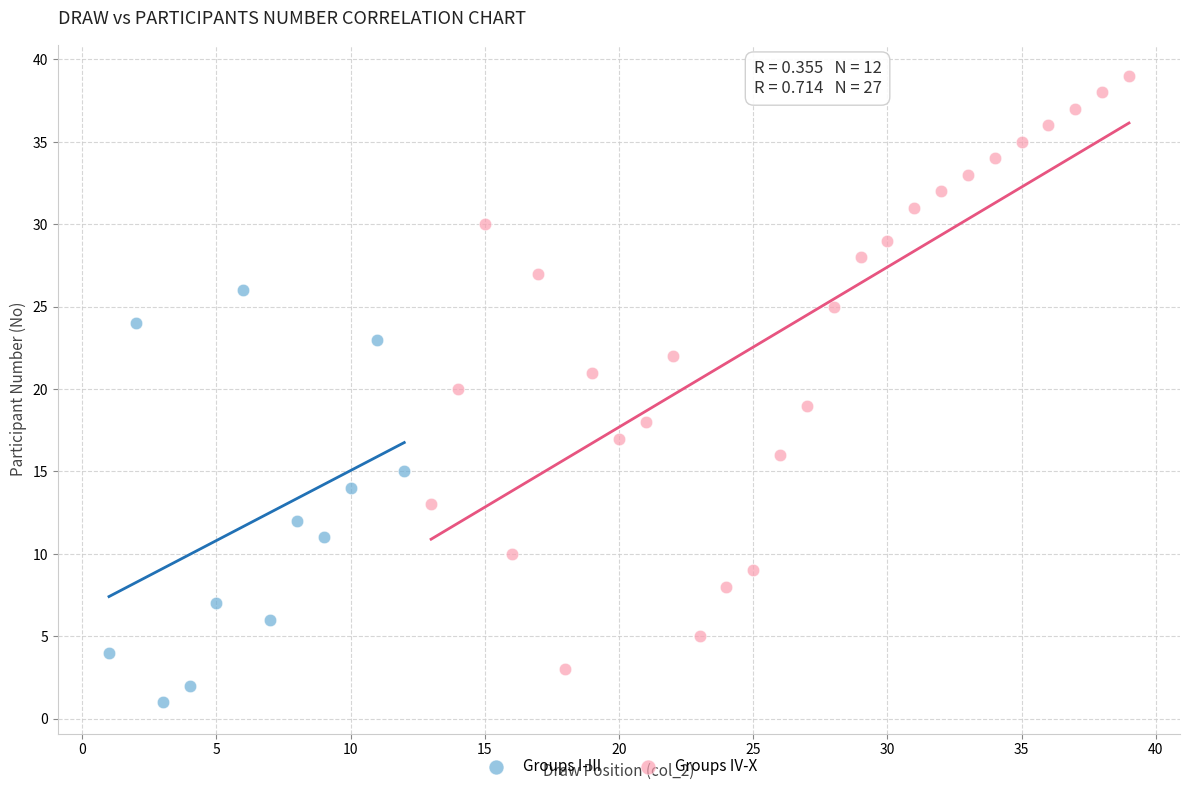

Which series reaches the minimum Y coordinate?

Groups I-III